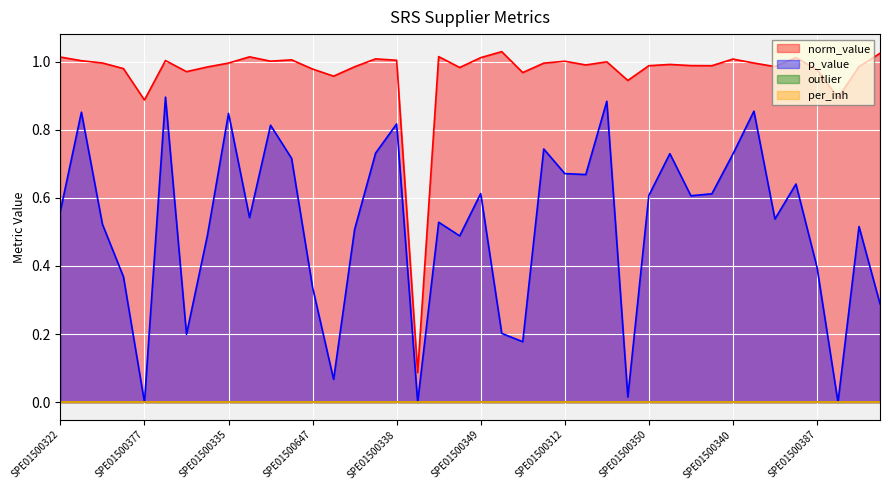

Which category has the highest value in the norm_value series?

SPE01500311